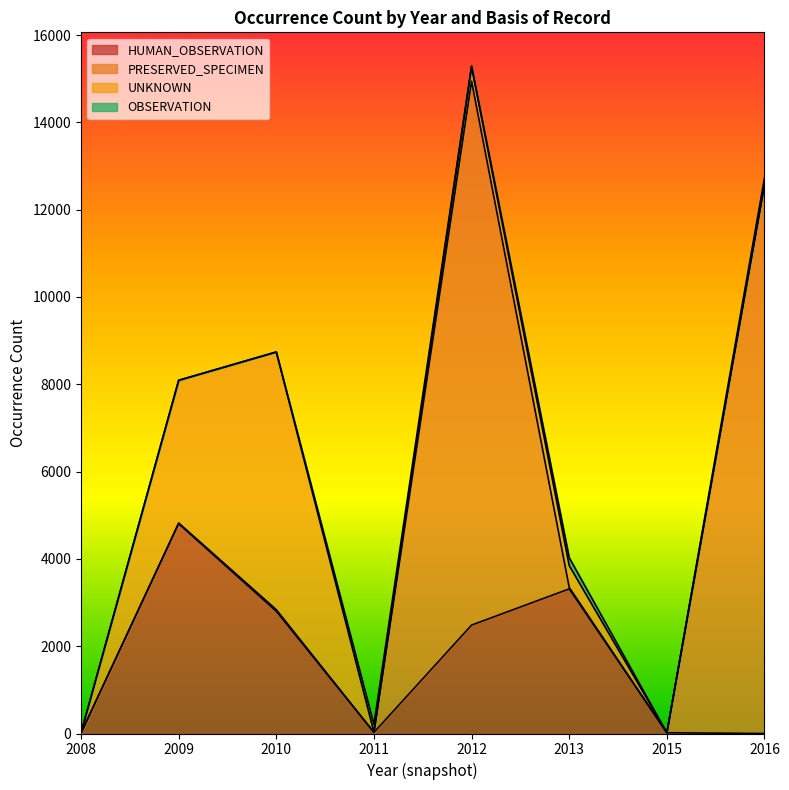

At which category is the sum across all series the highest?

2012